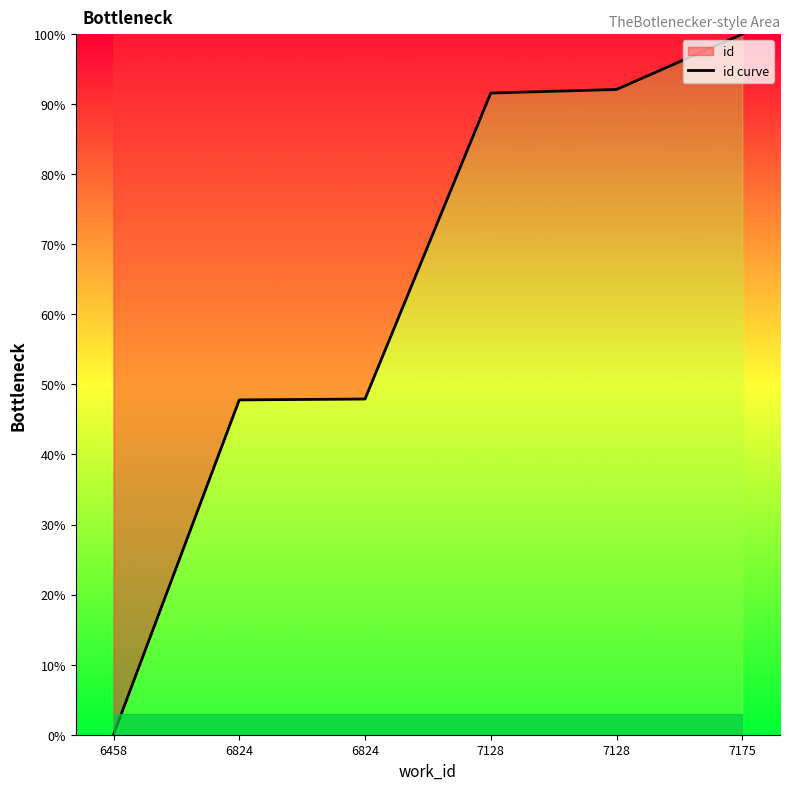

Count the number of categories in the chart.

6